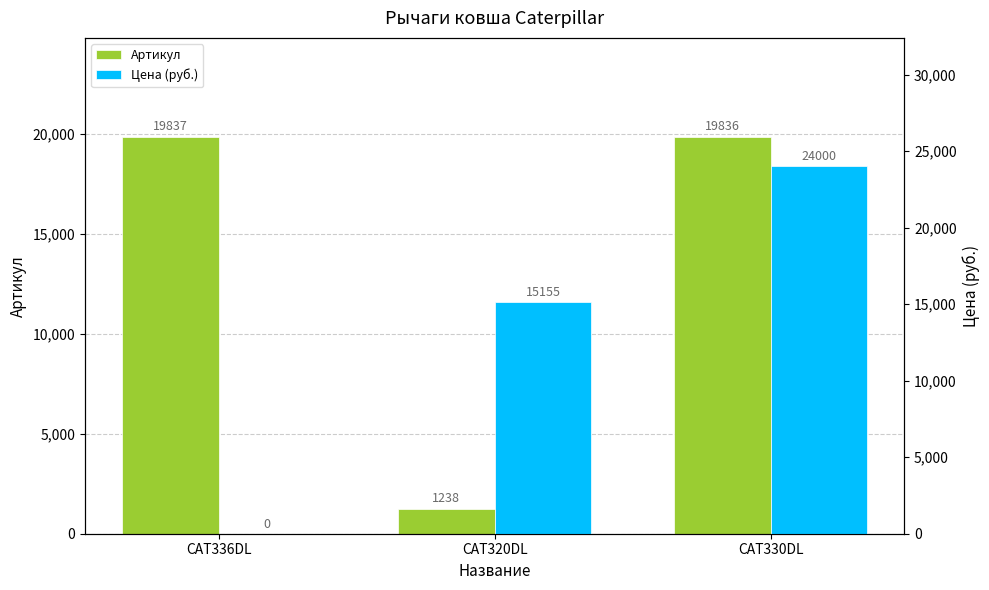

What is the difference between the maximum and minimum values in the Артикул series?

18599